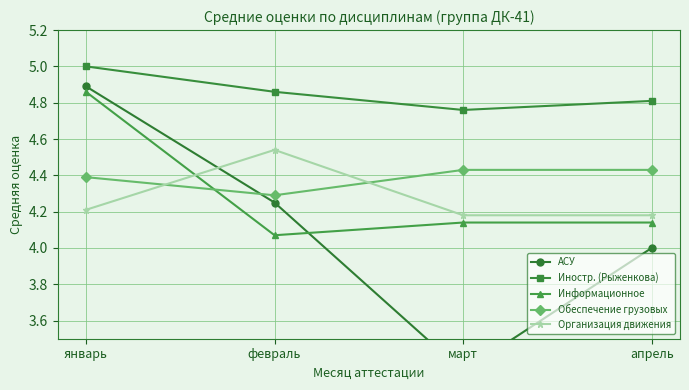

Which series has the widest spread of values?

АСУ